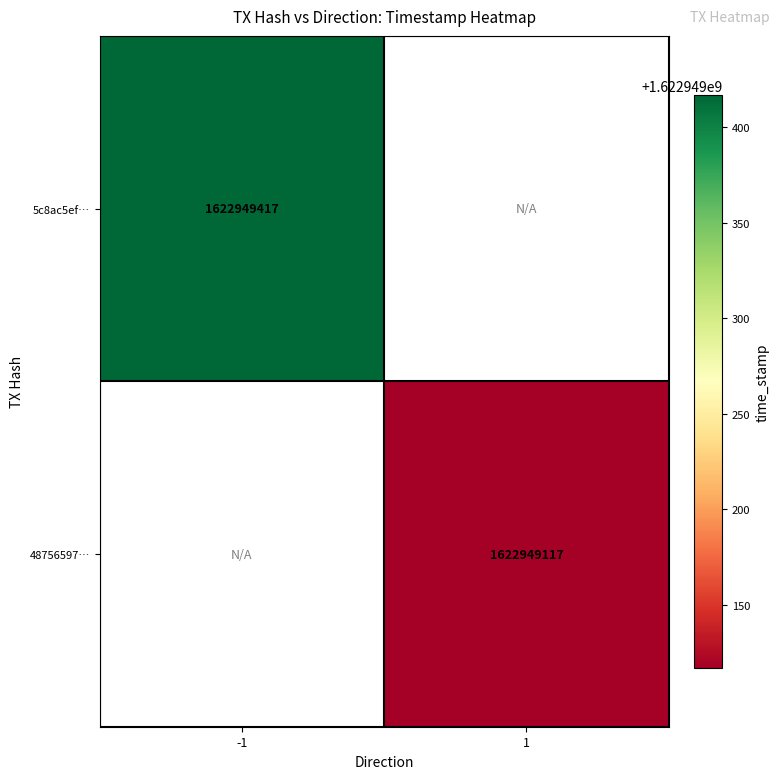

How many distinct data groups are displayed?

2